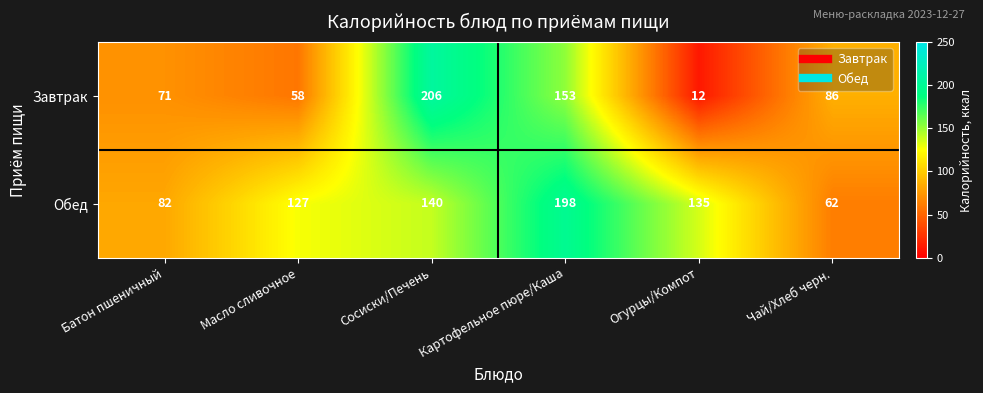

What is the sum of all Обед values?

744